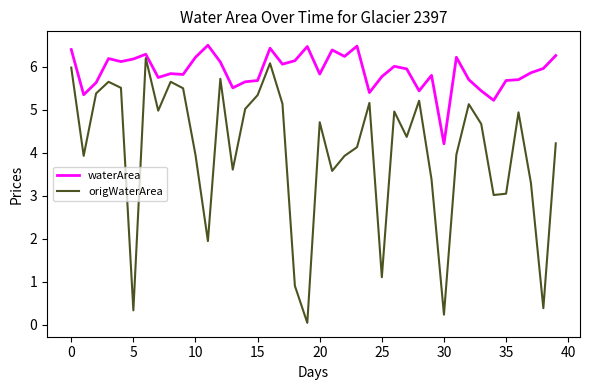

True or false: origWaterArea and waterArea cross at least once.

False